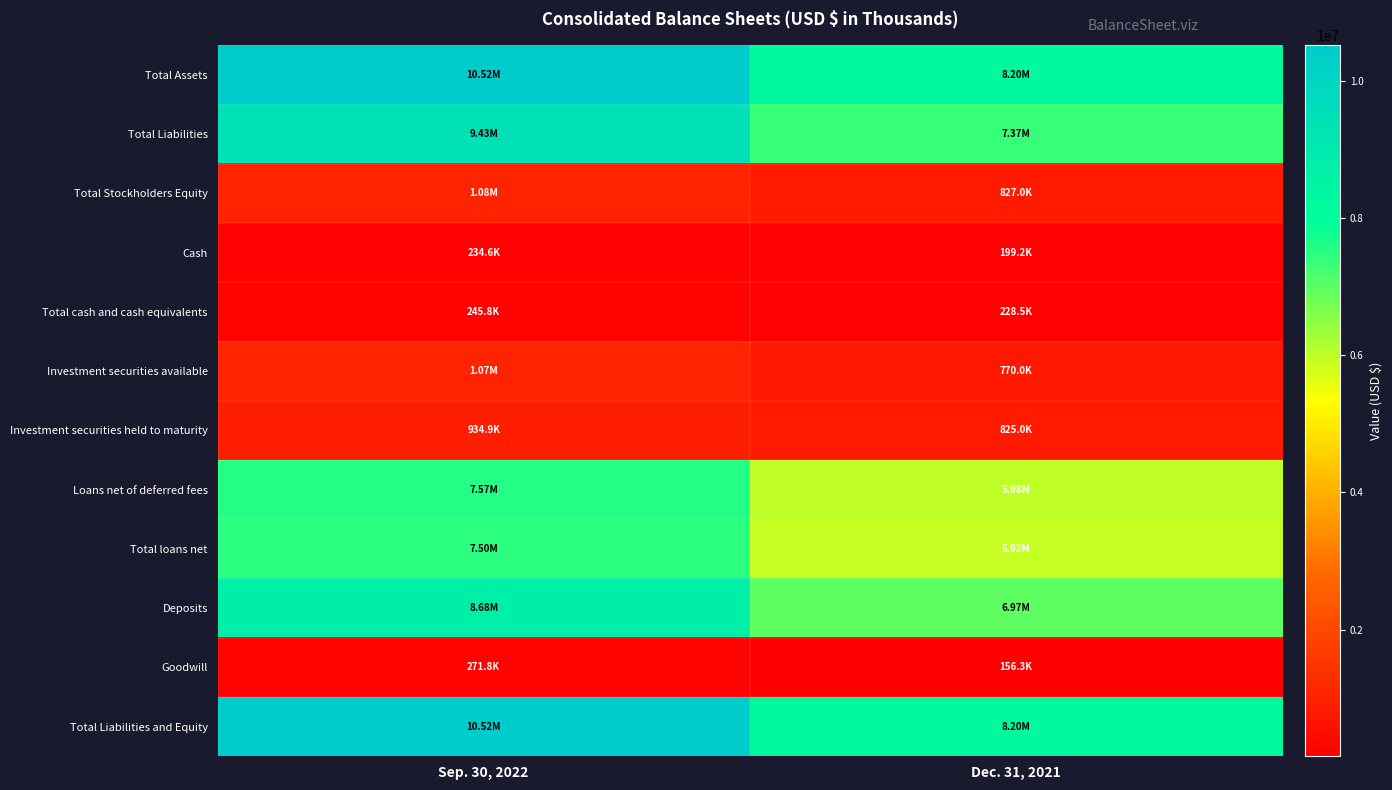

Which series changed the most between Sep. 30, 2022 and Dec. 31, 2021?

Total Assets